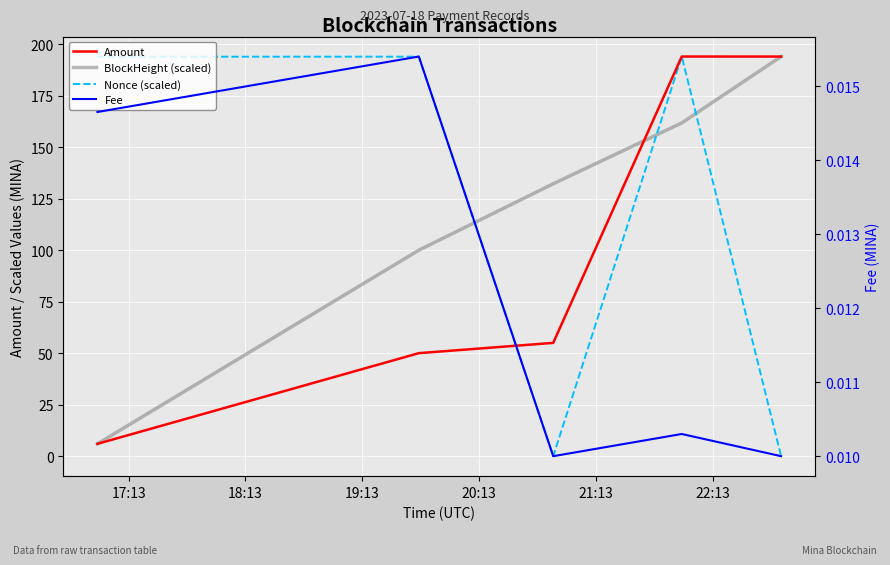

The value of Nonce (scaled) at 17:13 is 193.9. True or false?

True